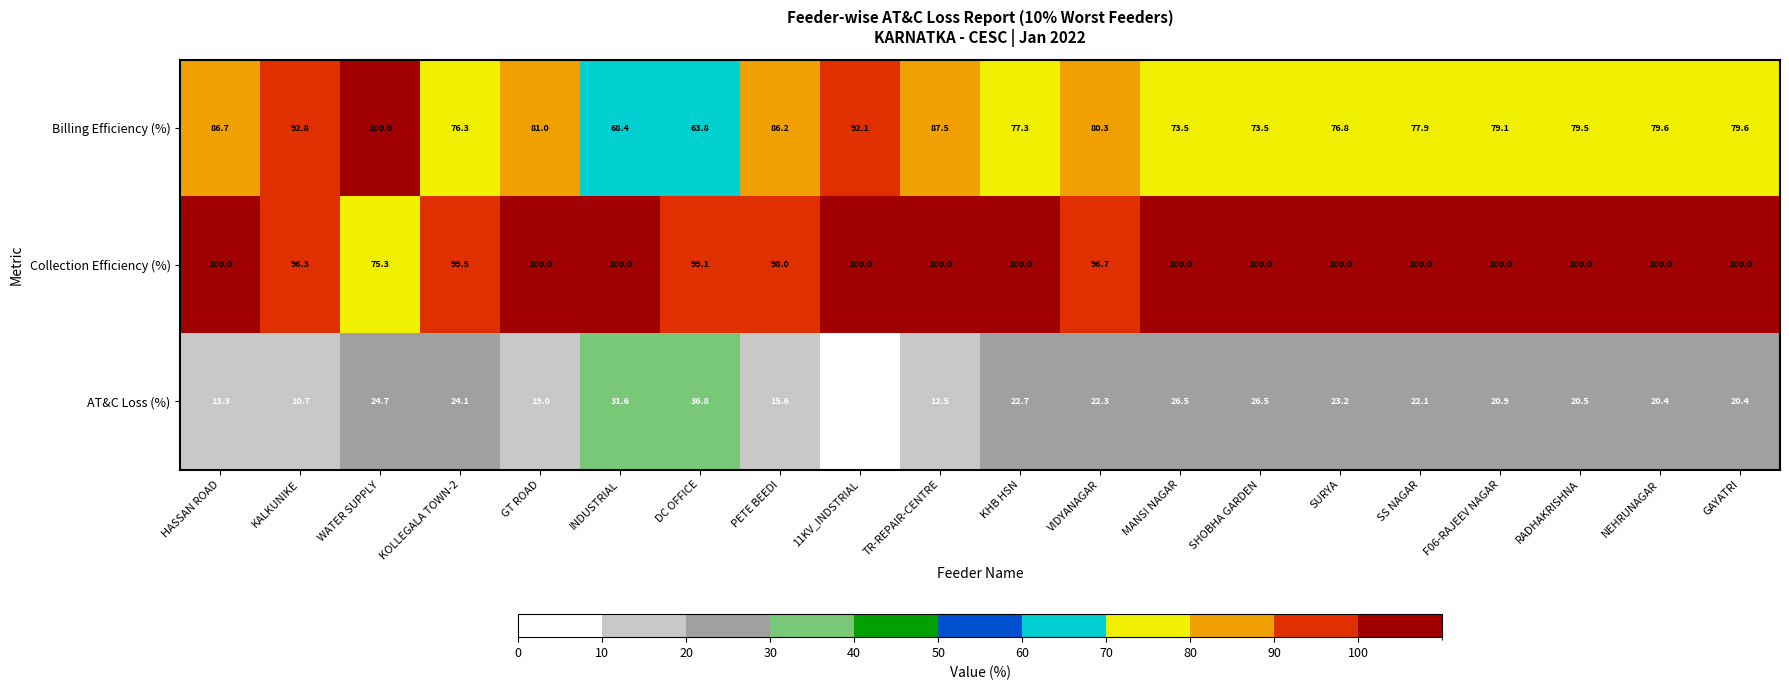

At how many categories does at least one series exceed 94?

20